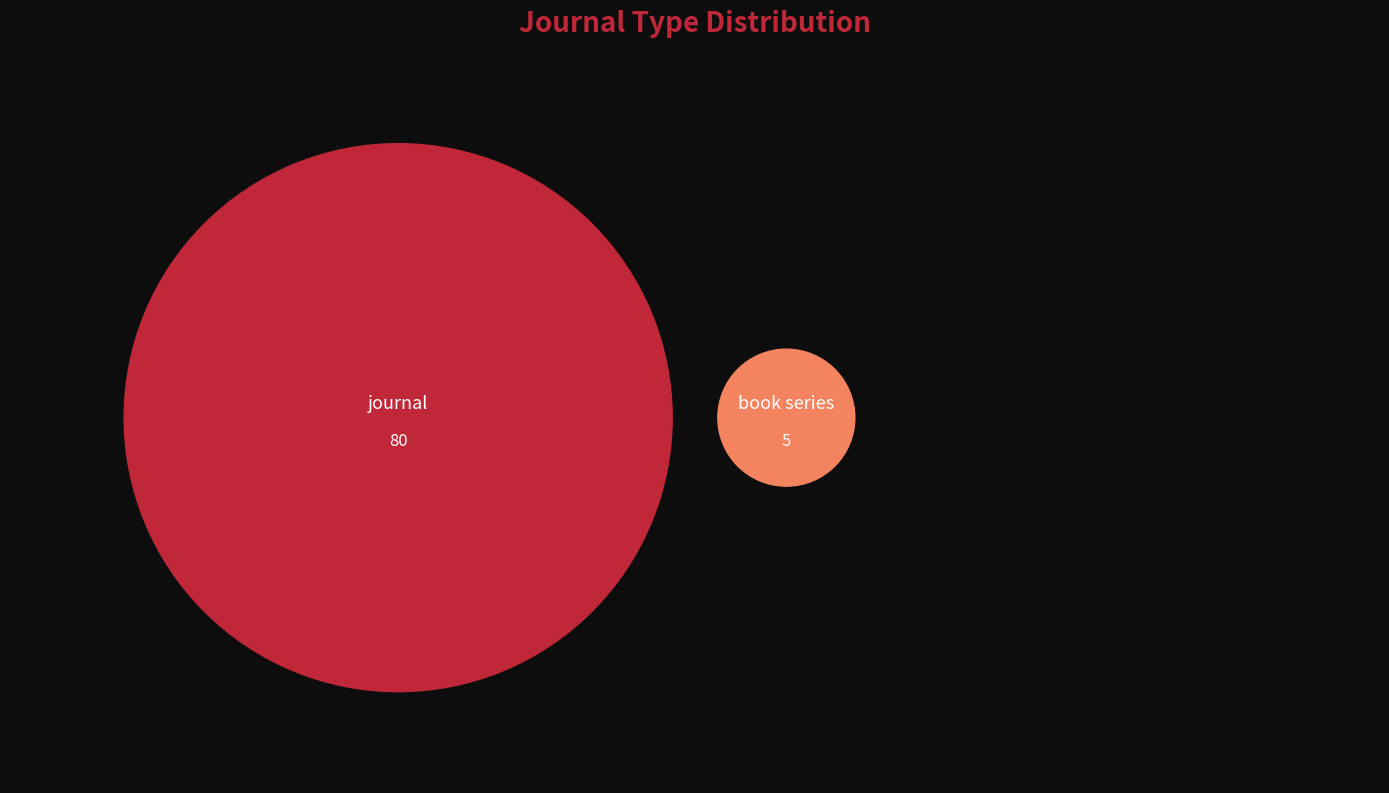

Does journal represent more than half of the total?

Yes